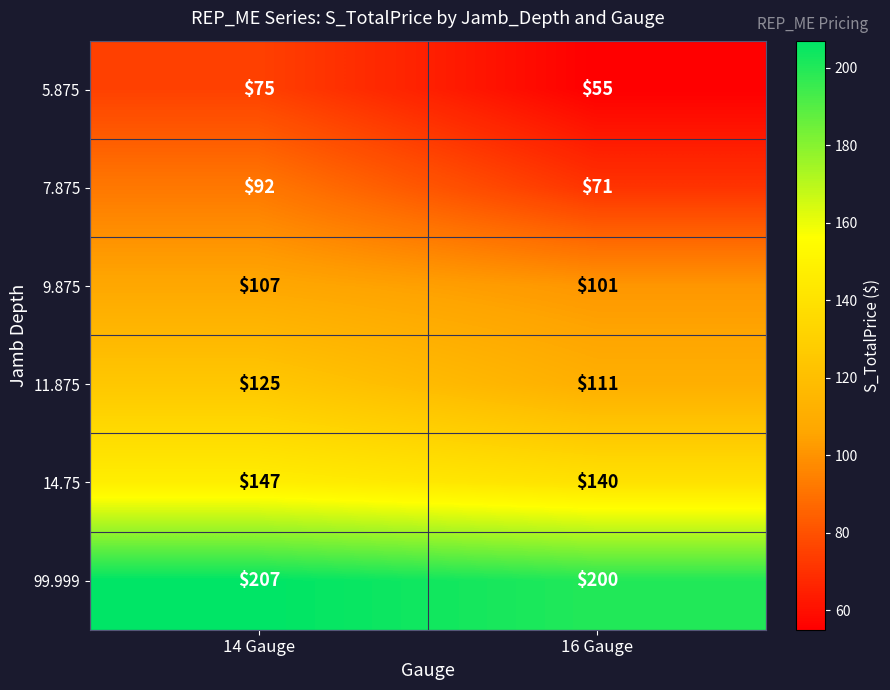

At which category does the chart reach its minimum across all series?

16 Gauge